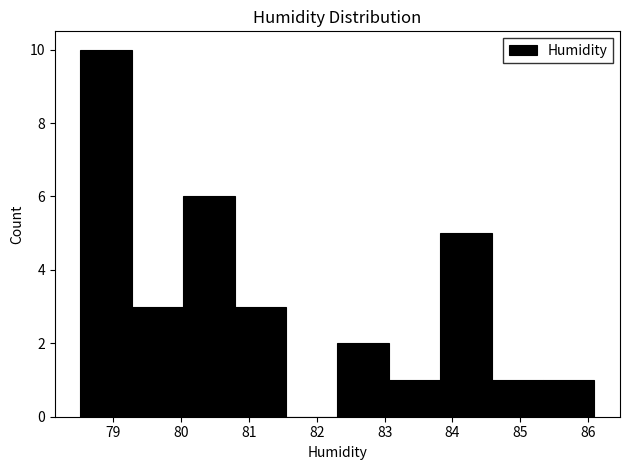

Over which range of the x-axis is the bar tallest?

78.5 to 79.3